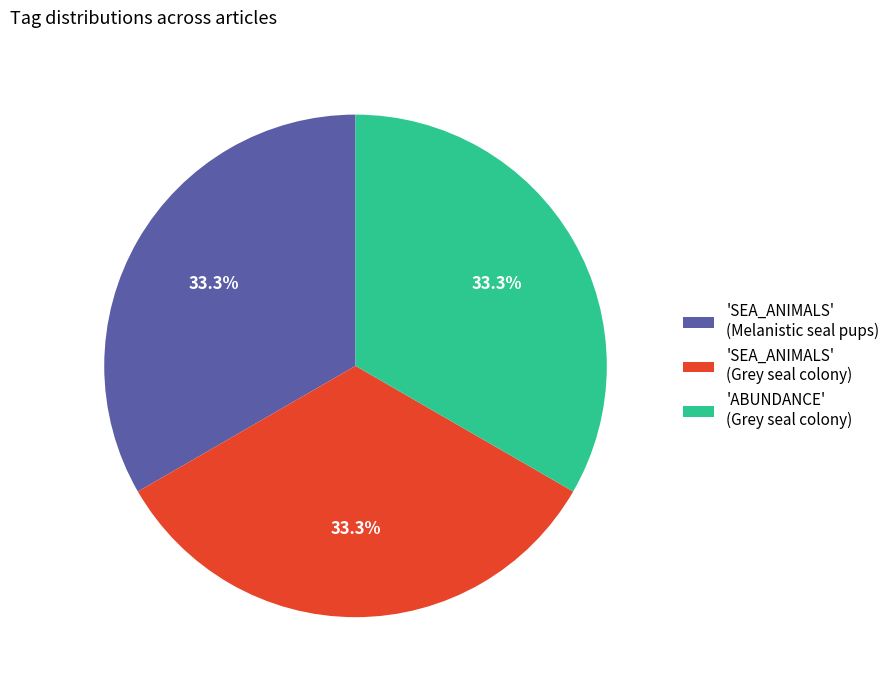

How many slices are in this pie chart?

3